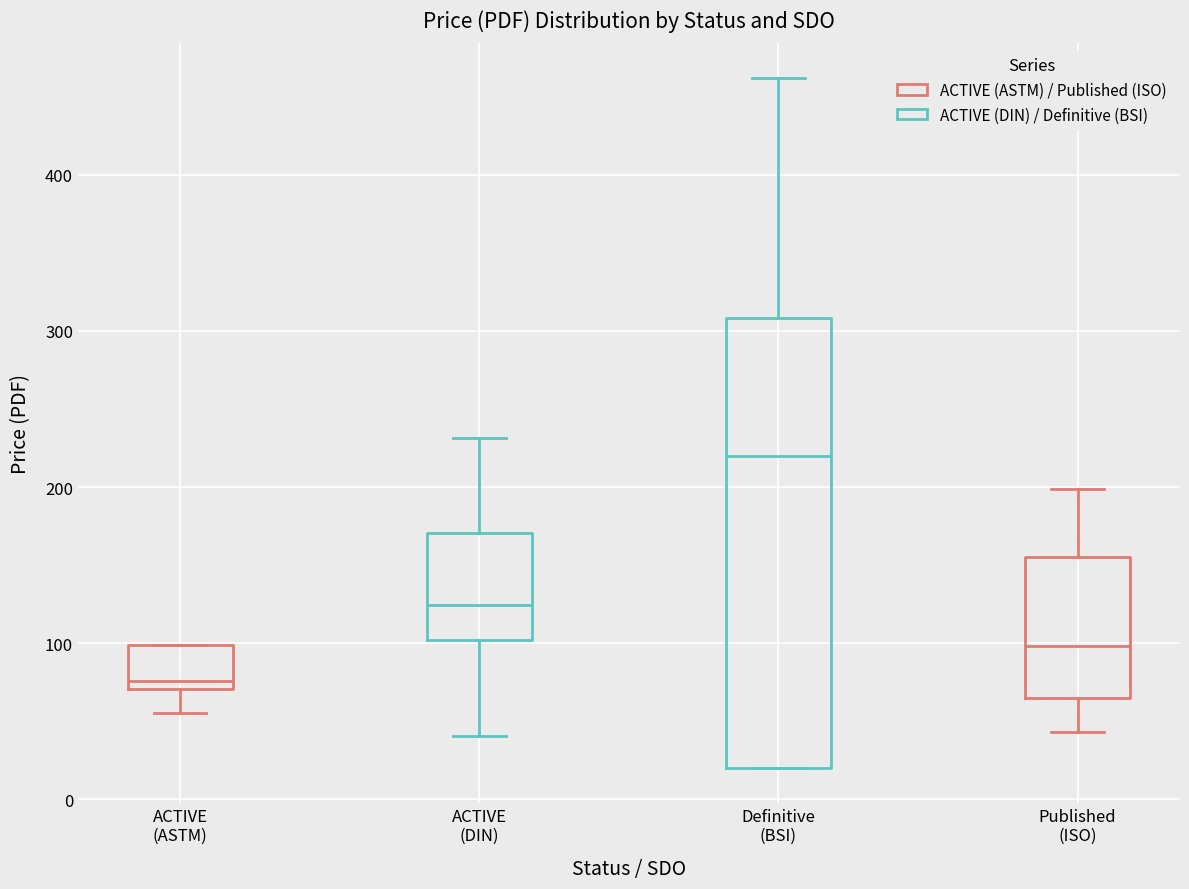

Reading left to right, read every box against the y-axis: the position of its median line, the range the box covers, and the ends of its whiskers. The values are not printed on the chart, so give them approximately, as read against the axis.

ACTIVE (ASTM): median 80, box 70 to 100, whiskers 60 to 100
ACTIVE (DIN): median 120, box 100 to 170, whiskers 40 to 230
Definitive (BSI): median 220, box 20 to 310, whiskers 20 to 460
Published (ISO): median 100, box 70 to 160, whiskers 40 to 200